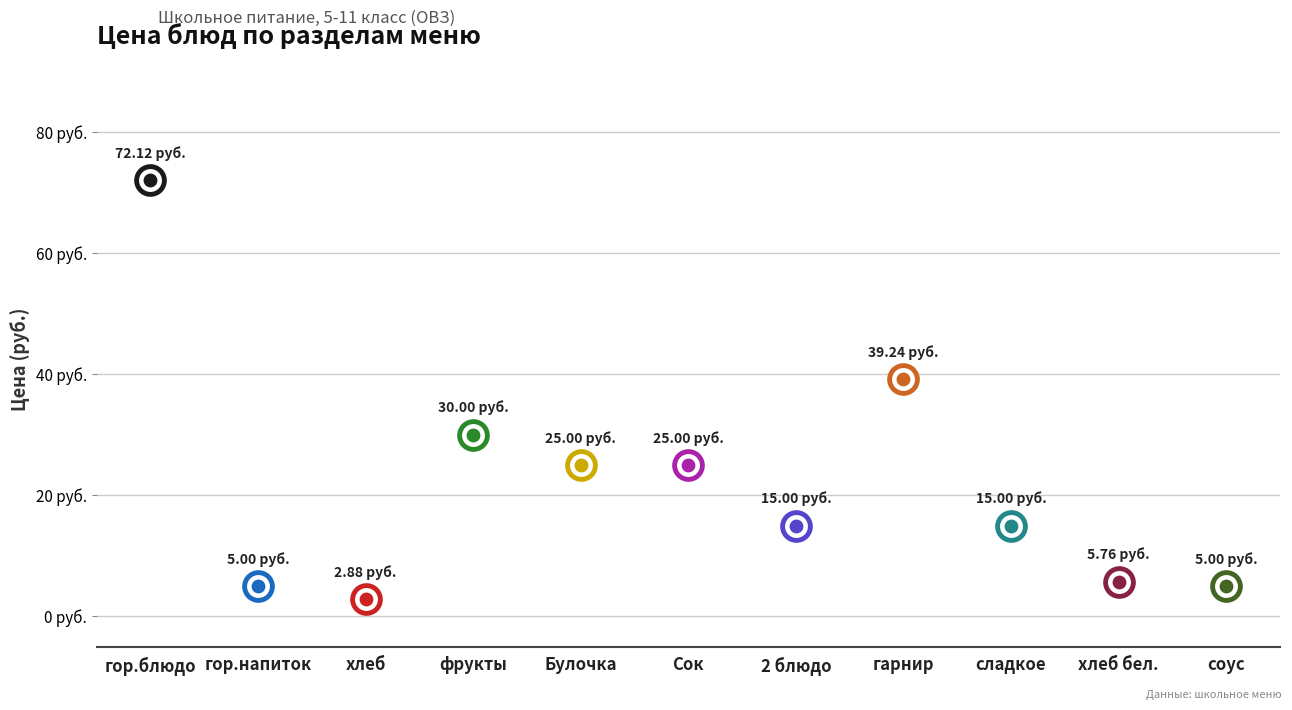

Between соус and хлеб бел., which is larger?

хлеб бел.